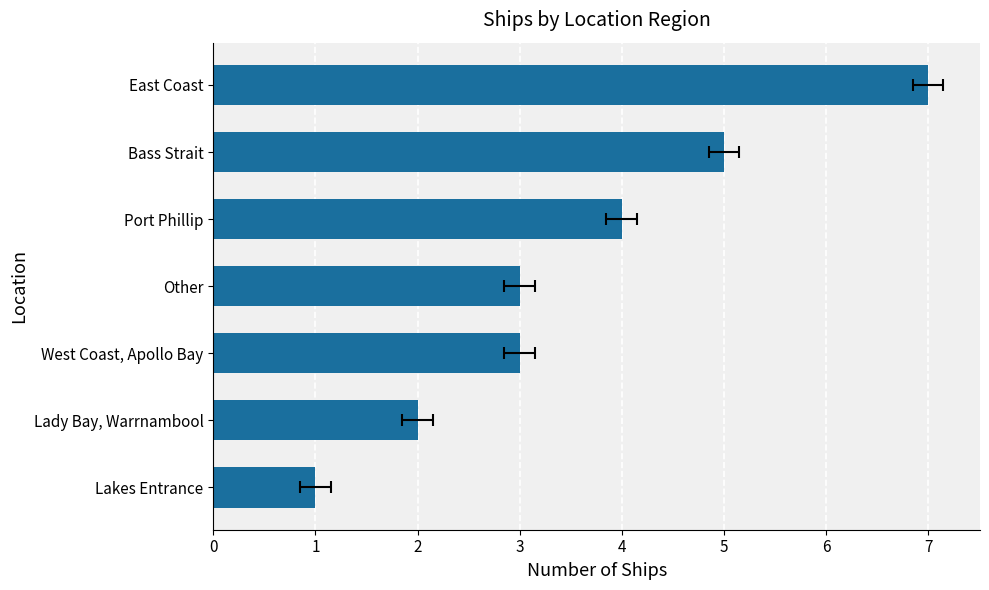

What is the minimum value shown in the chart?

1